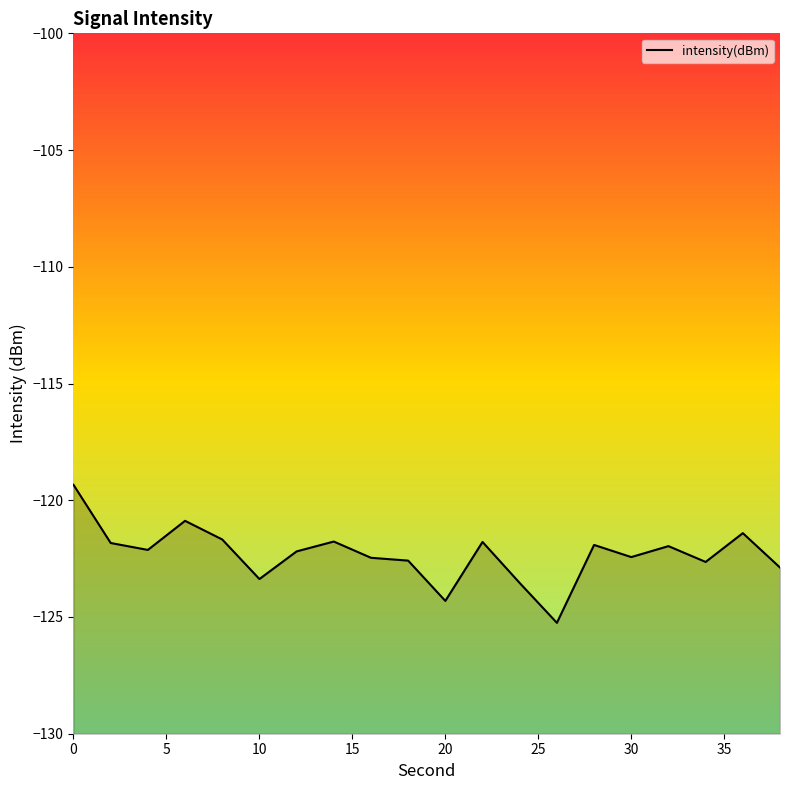

What is the sum of all values?

-2446.4